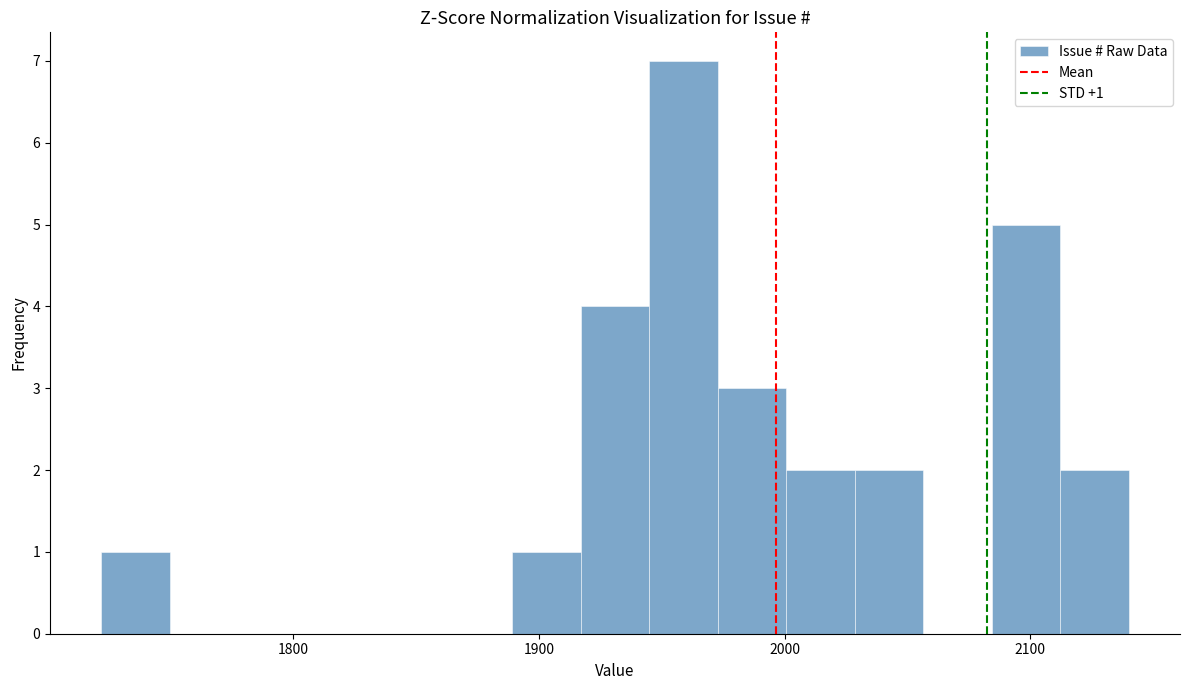

Around what value on the x-axis is the tallest bar? Give the approximate position of its centre, as read against the axis.

1960